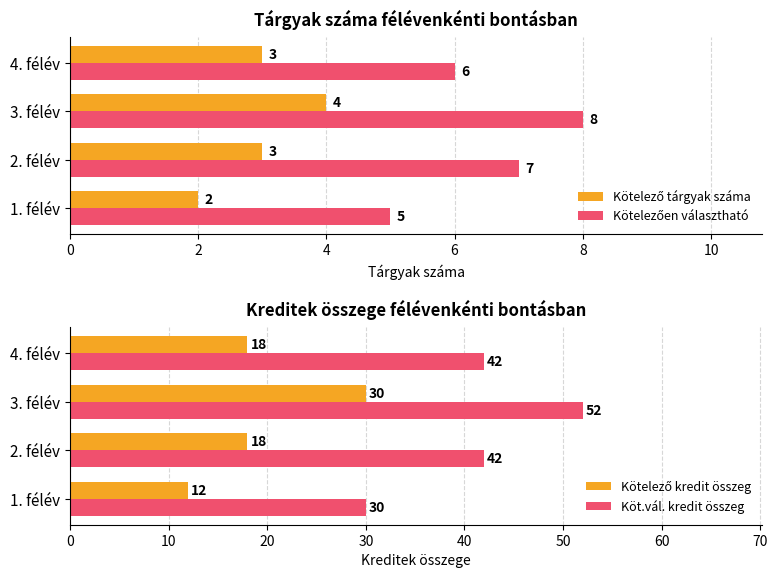

What value does the Köt.vál. kredit összeg series have at 4. félév, to the nearest 5?

40